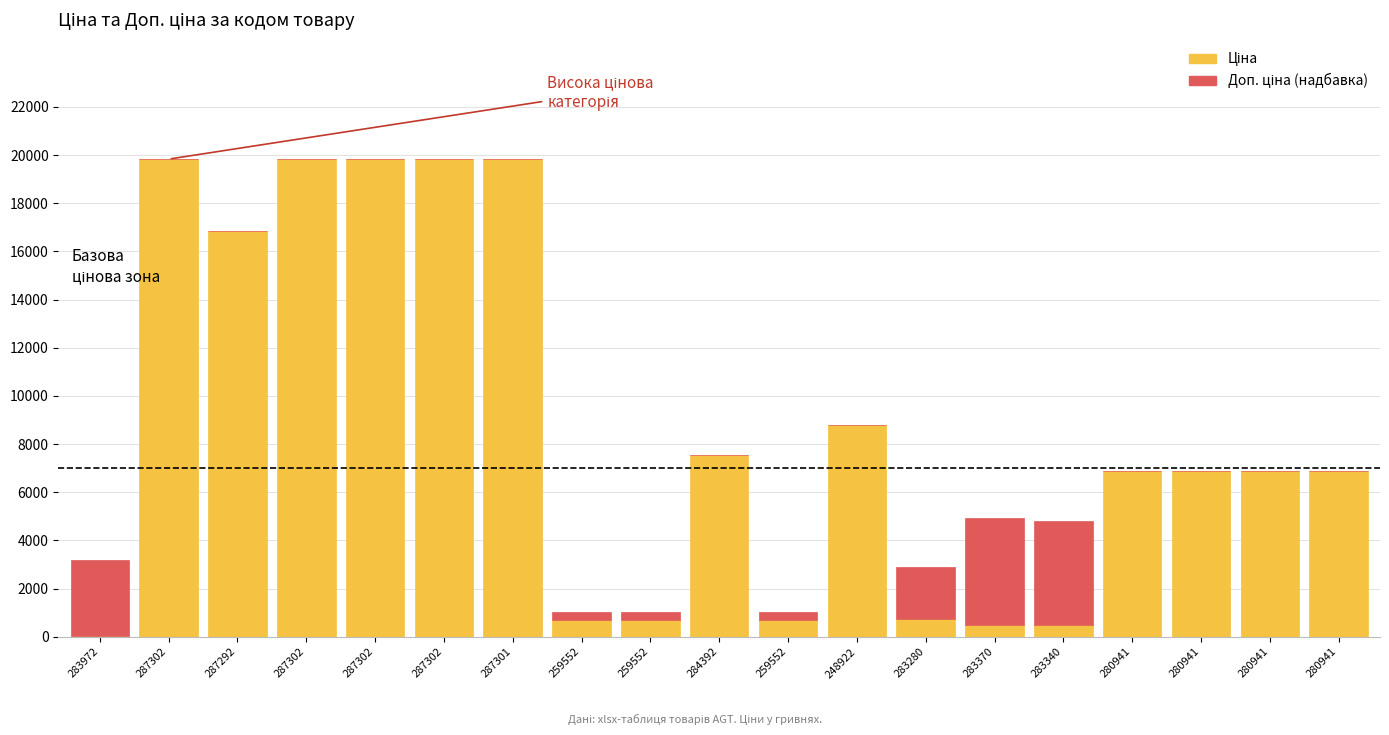

Which category has the lowest value in the Ціна series?

283972